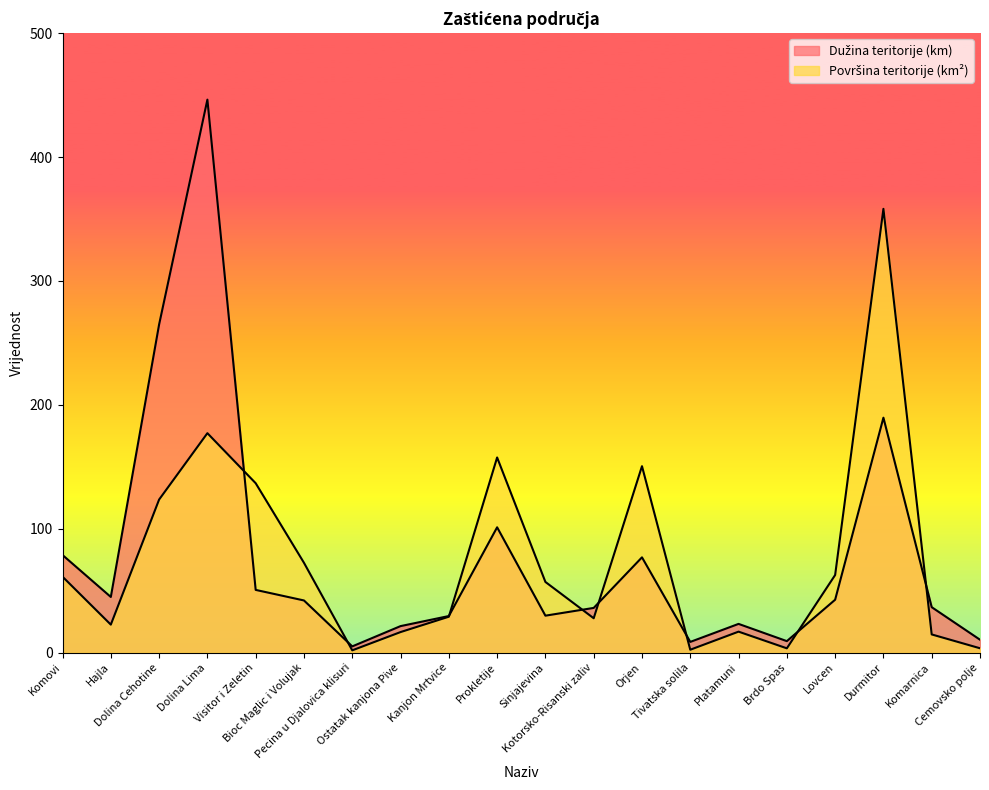

Where do Dužina teritorije (km) and Površina teritorije (km²) first cross each other?

Dolina Lima and Visitor i Zeletin